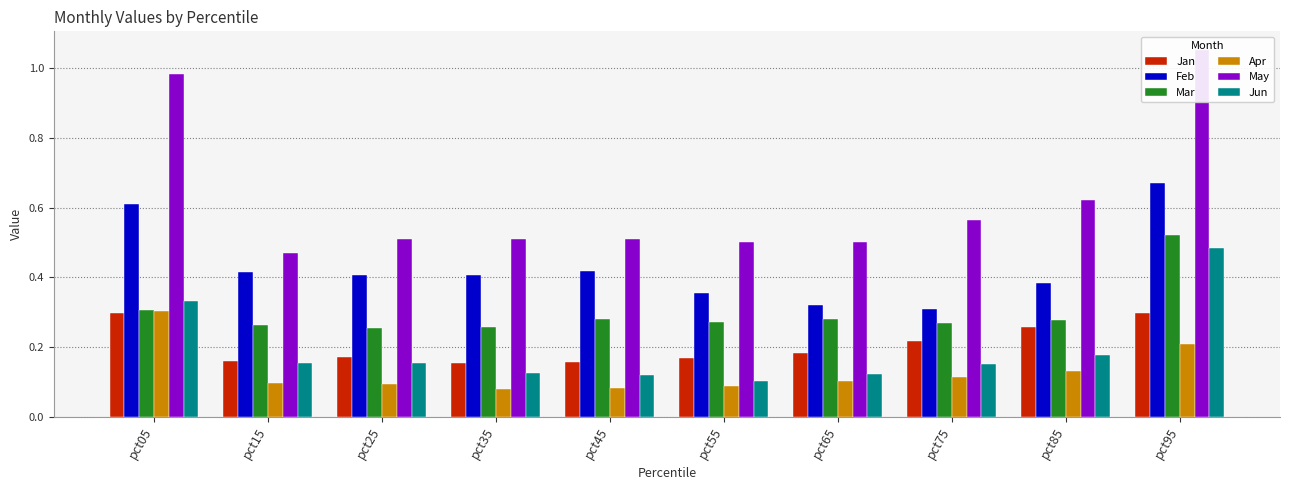

Does the chart contain stacked bars?

No